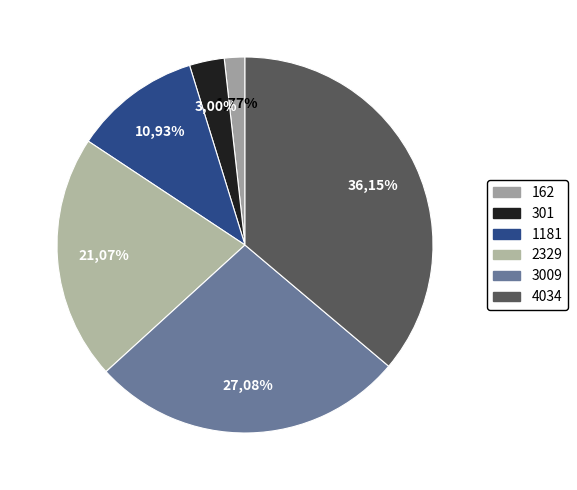

Is it true that 301 is 3% of the pie?

True